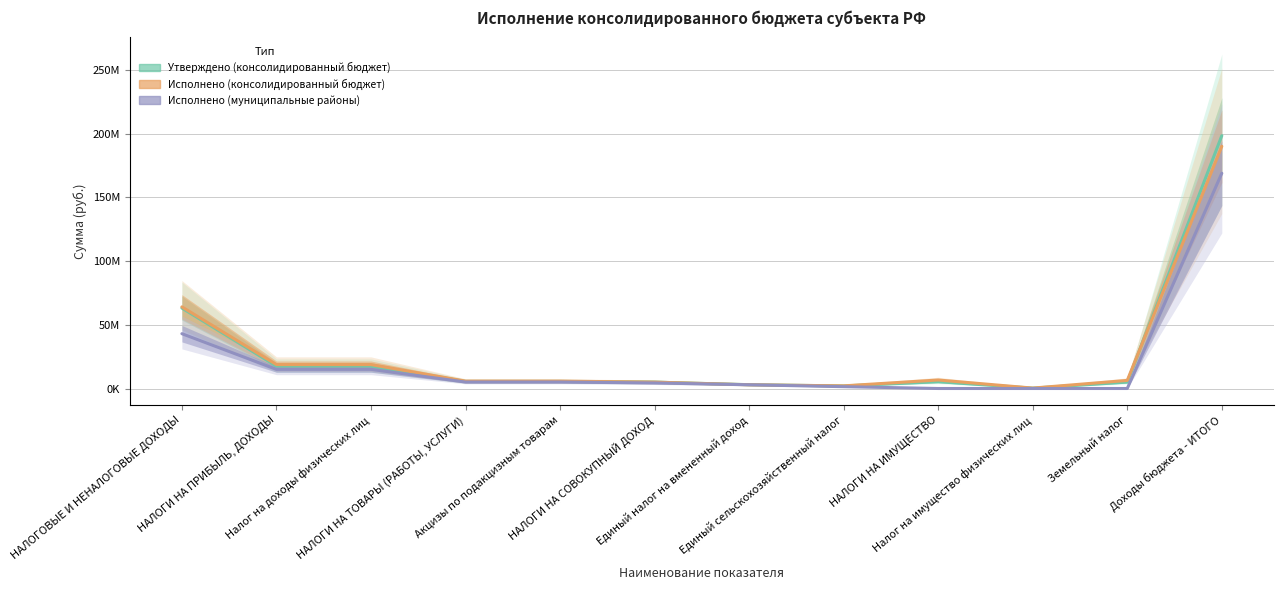

Reading left to right, list all the values displayed in this chart.

Утверждено (консолидированный бюджет): НАЛОГОВЫЕ И НЕНАЛОГОВЫЕ ДОХОДЫ=63129750.0	НАЛОГИ НА ПРИБЫЛЬ, ДОХОДЫ=17571000.0	Налог на доходы физических лиц=17571000.0	НАЛОГИ НА ТОВАРЫ (РАБОТЫ, УСЛУГИ)=5532900.0	Акцизы по подакцизным товарам=5532900.0	НАЛОГИ НА СОВОКУПНЫЙ ДОХОД=5010000.0	Единый налог на вмененный доход=3000000.0	Единый сельскохозяйственный налог=2010000.0	НАЛОГИ НА ИМУЩЕСТВО=5307100.0	Налог на имущество физических лиц=285000.0	Земельный налог=5022100.0	Доходы бюджета - ИТОГО=198387131.7
Исполнено (консолидированный бюджет): НАЛОГОВЫЕ И НЕНАЛОГОВЫЕ ДОХОДЫ=64045444.4	НАЛОГИ НА ПРИБЫЛЬ, ДОХОДЫ=18765216.5	Налог на доходы физических лиц=18765216.5	НАЛОГИ НА ТОВАРЫ (РАБОТЫ, УСЛУГИ)=5774092.4	Акцизы по подакцизным товарам=5774092.4	НАЛОГИ НА СОВОКУПНЫЙ ДОХОД=4999185.0	Единый налог на вмененный доход=2925988.2	Единый сельскохозяйственный налог=2073196.7	НАЛОГИ НА ИМУЩЕСТВО=6676270.9	Налог на имущество физических лиц=328539.6	Земельный налог=6347731.4	Доходы бюджета - ИТОГО=190033584.2
Исполнено (муниципальные районы): НАЛОГОВЫЕ И НЕНАЛОГОВЫЕ ДОХОДЫ=43004195.6	НАЛОГИ НА ПРИБЫЛЬ, ДОХОДЫ=15024918.8	Налог на доходы физических лиц=15024918.8	НАЛОГИ НА ТОВАРЫ (РАБОТЫ, УСЛУГИ)=5080936.0	Акцизы по подакцизным товарам=5080936.0	НАЛОГИ НА СОВОКУПНЫЙ ДОХОД=4354535.8	Единый налог на вмененный доход=2925988.2	Единый сельскохозяйственный налог=1428547.6	НАЛОГИ НА ИМУЩЕСТВО=0.0	Налог на имущество физических лиц=0.0	Земельный налог=0.0	Доходы бюджета - ИТОГО=168881991.2